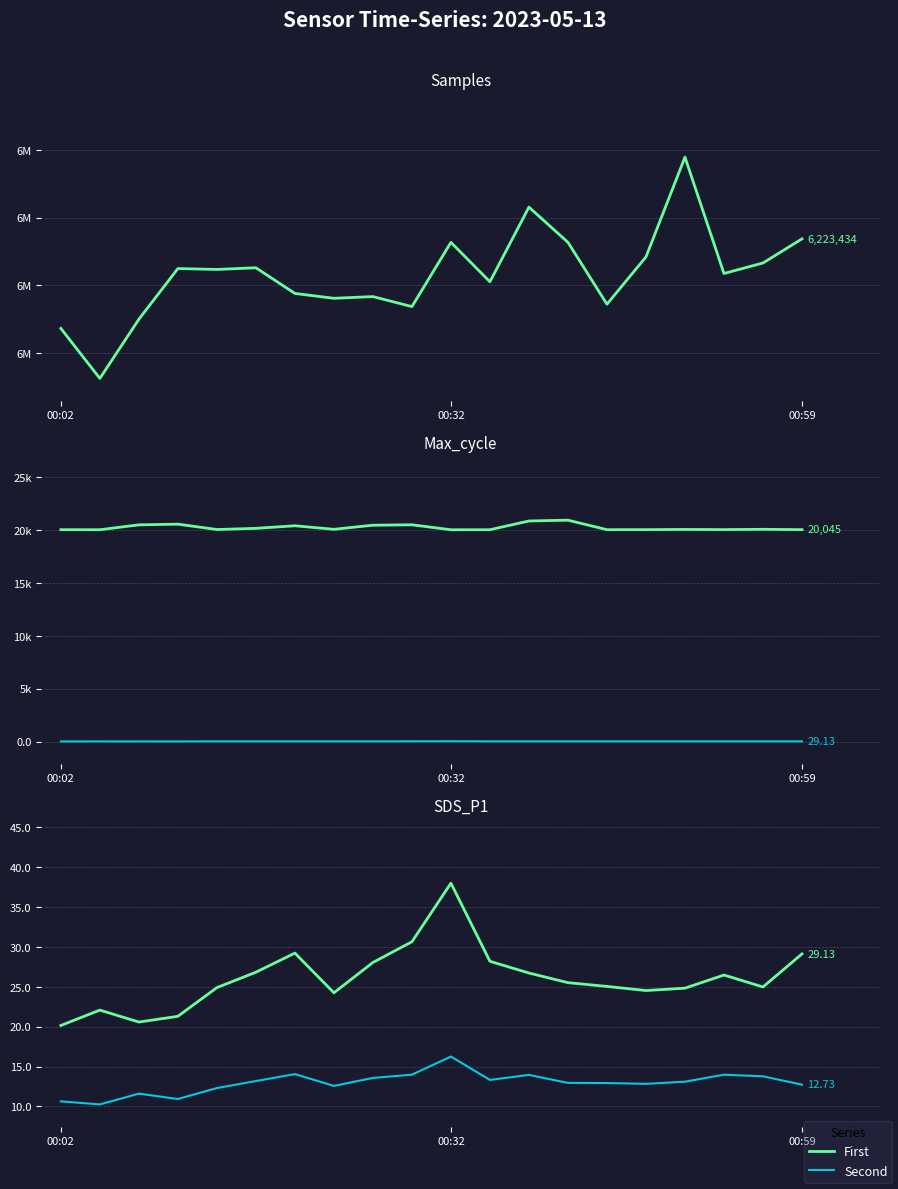

What is the difference between the second highest and minimum values in the First series?

10.5